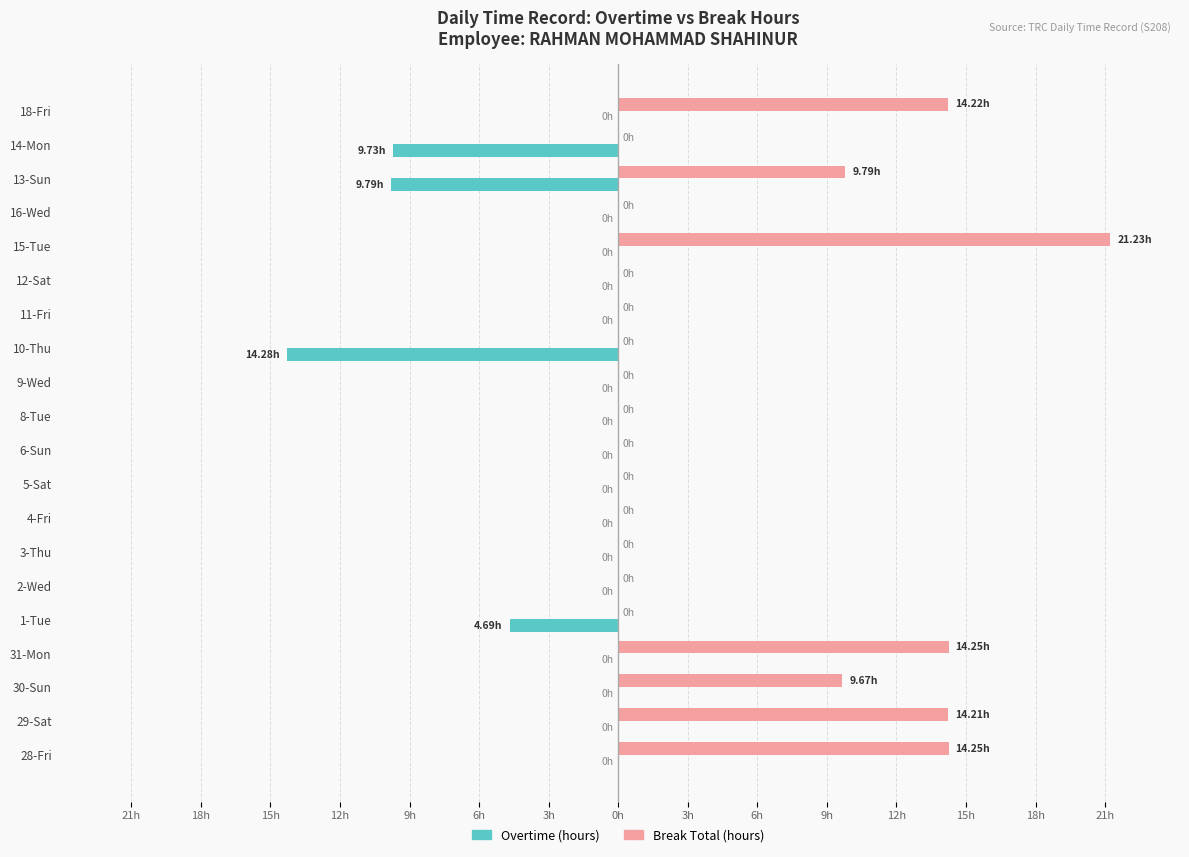

What are all the series names shown in the legend?

Overtime (hours), Break Total (hours)